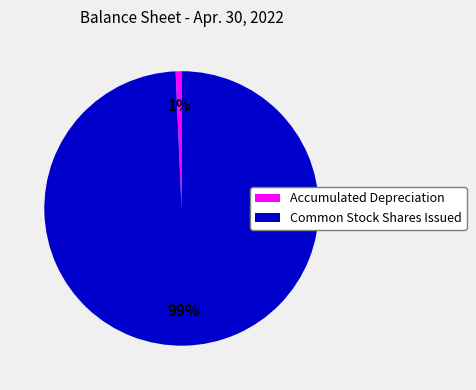

Combined, do Accumulated Depreciation and Common Stock Shares Issued account for over 50%?

Yes